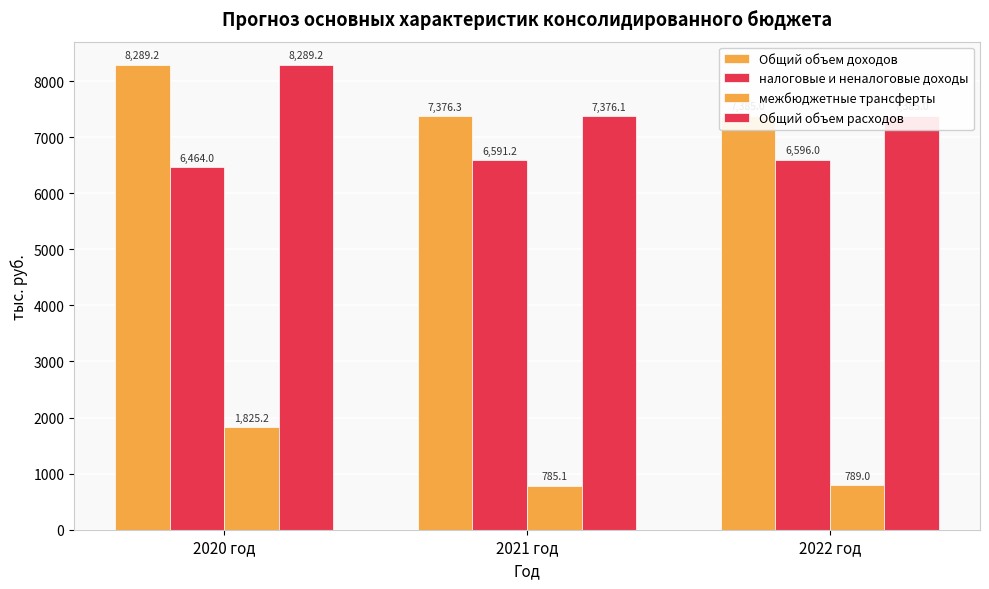

How many series are shown in this chart?

4